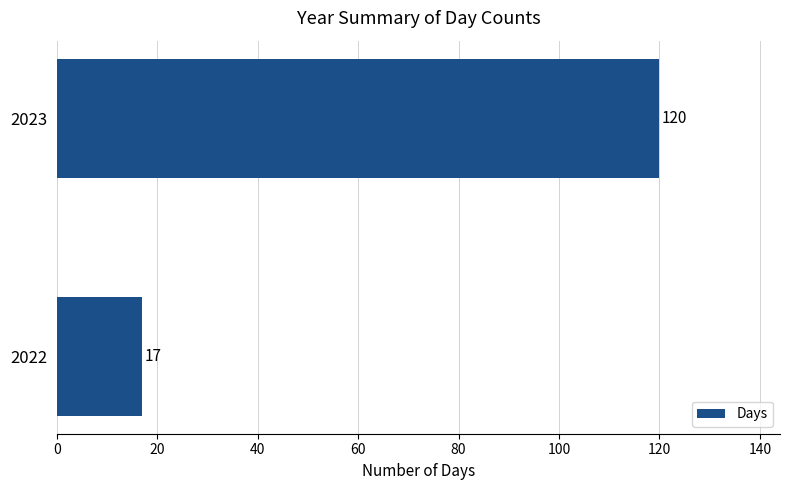

What is the minimum value shown in the chart?

17